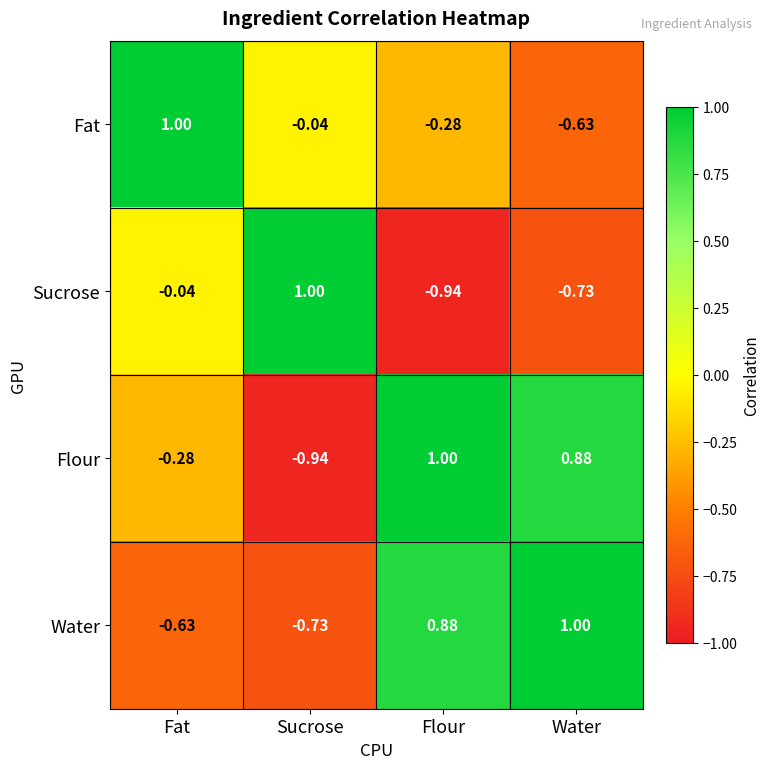

Between Fat and Flour, which series saw the biggest shift?

Water